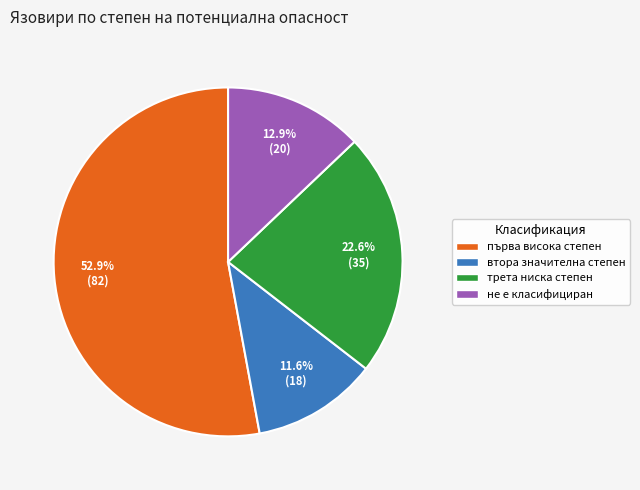

To the nearest percent, what is the combined percentage of не е класифициран and първа висока степен?

66%